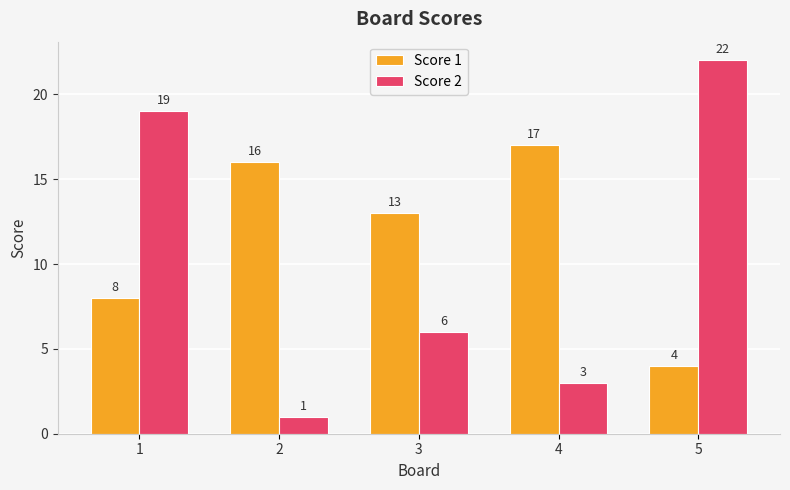

At which label does Score 1 reach its peak?

4